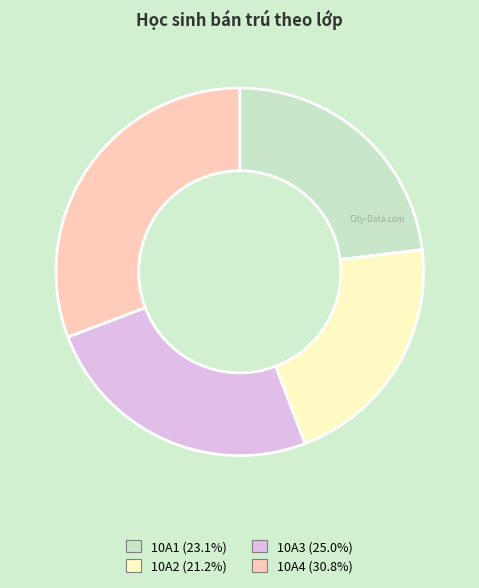

Approximately how many times larger is the value at 10A4 compared to 10A2?

1.5